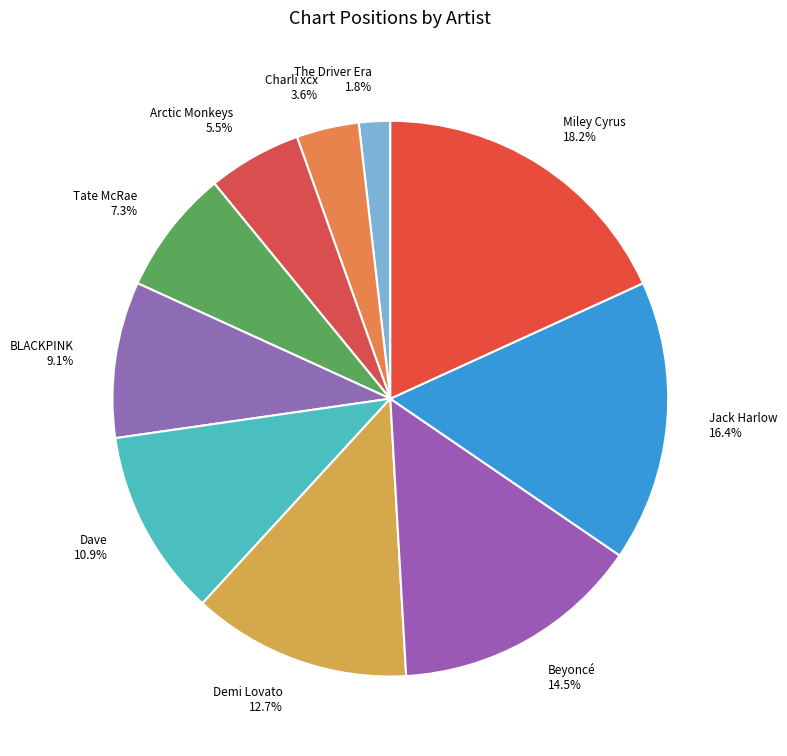

Between Demi Lovato and Tate McRae, which is larger?

Demi Lovato